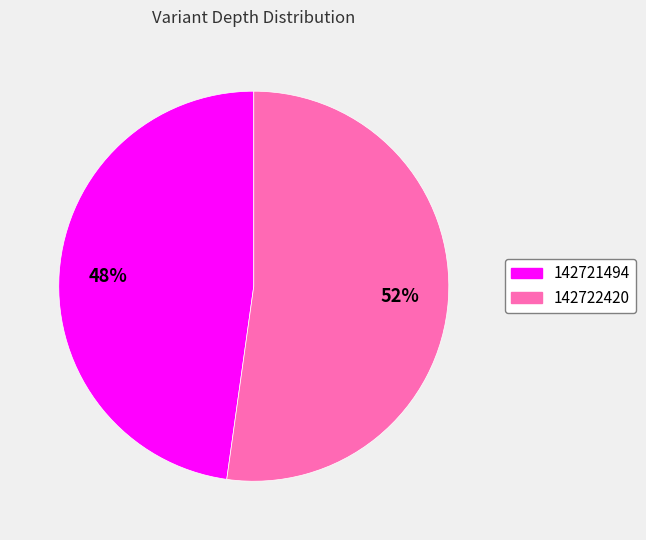

What is the largest slice in the pie chart?

142722420